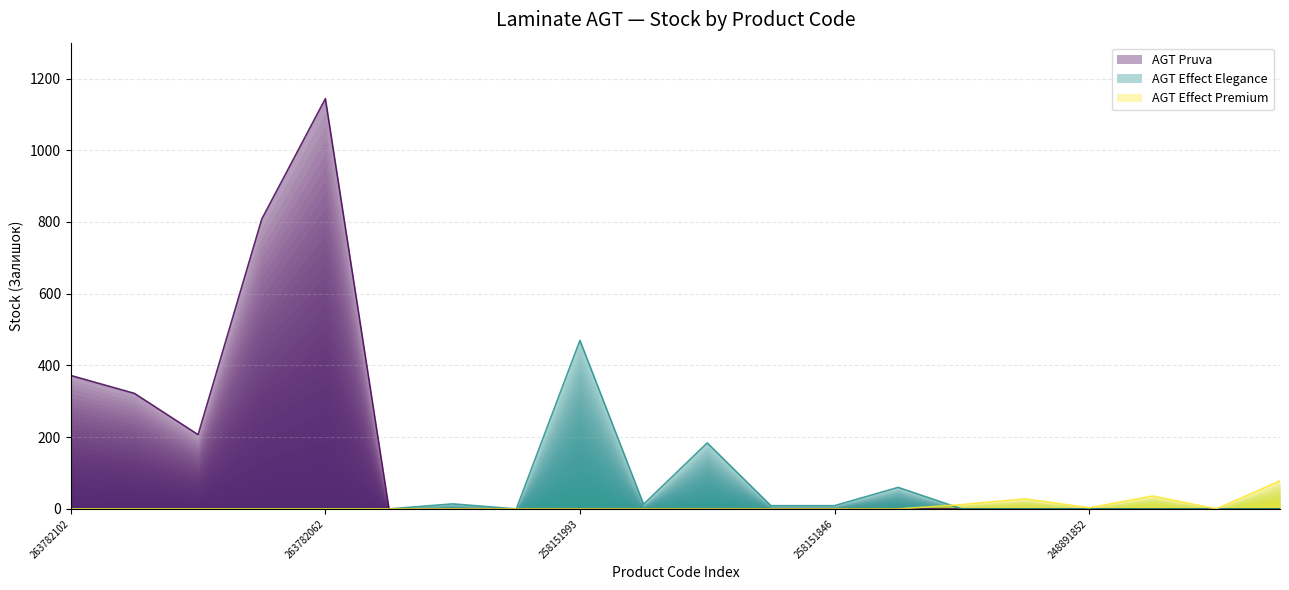

Which series has the largest total across all categories?

AGT Pruva